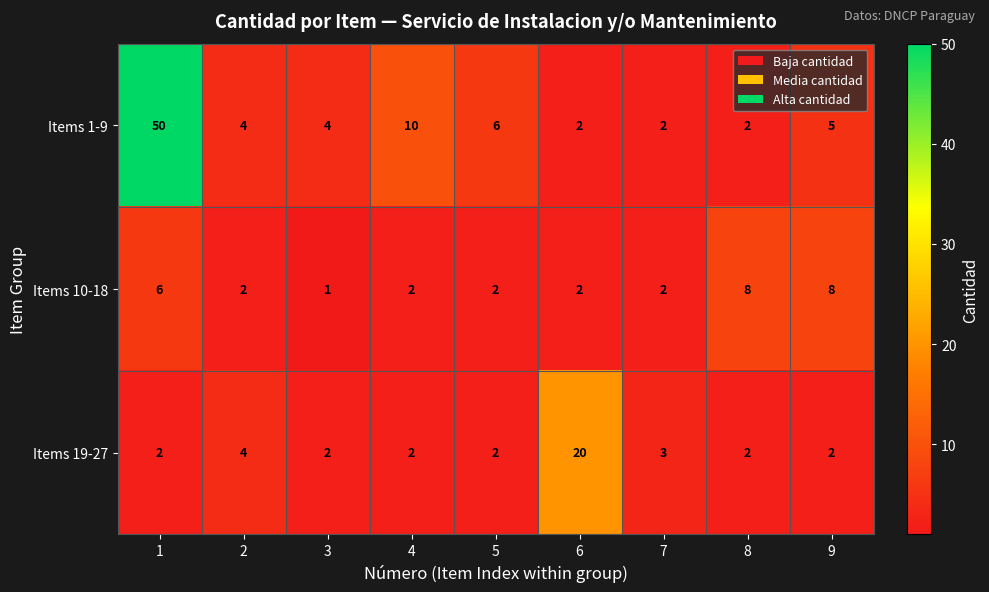

Rank the series by their maximum value, from lowest to highest.

Items 10-18, Items 19-27, Items 1-9